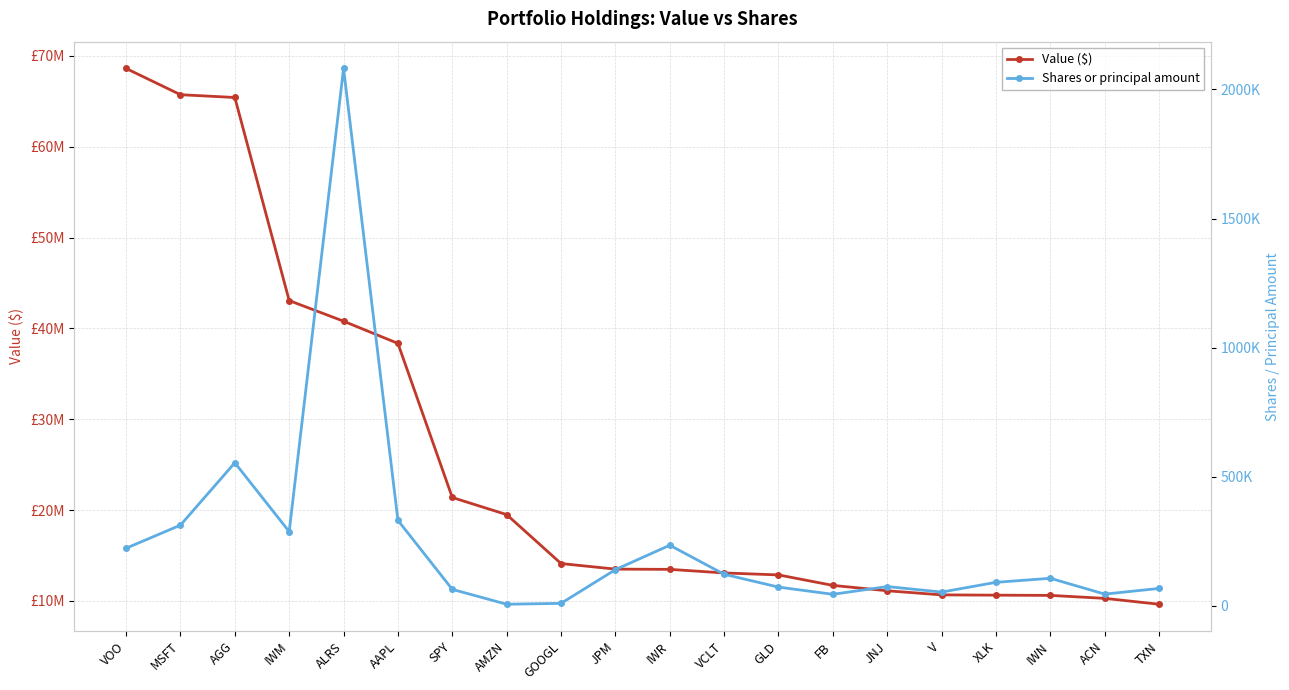

Rank the series by their maximum value, from highest to lowest.

Value ($), Shares or principal amount